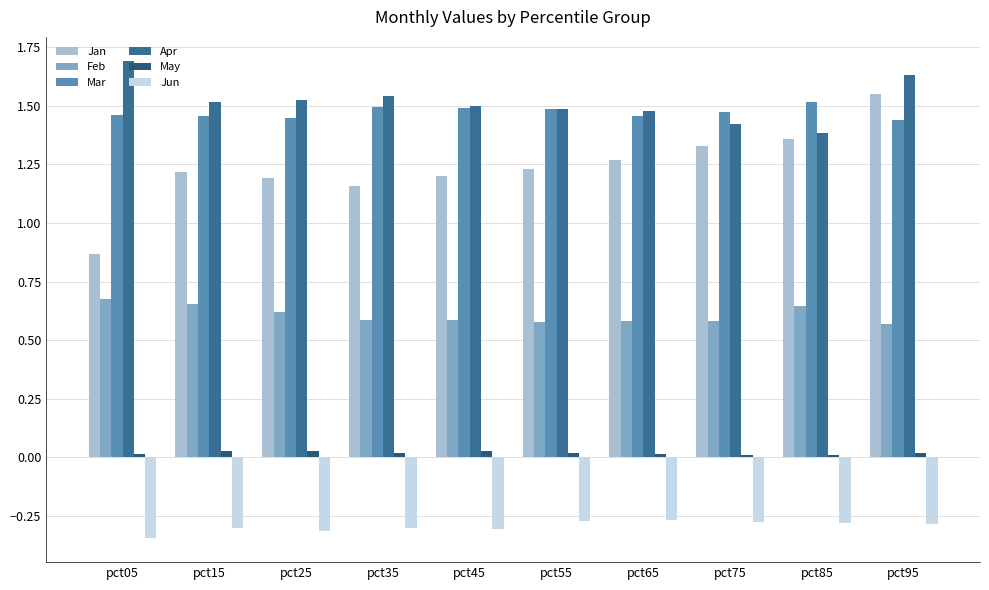

Reading left to right, transcribe all the data shown in this chart.

Jan: pct05=0.9	pct15=1.2	pct25=1.2	pct35=1.2	pct45=1.2	pct55=1.2	pct65=1.3	pct75=1.3	pct85=1.4	pct95=1.6
Feb: pct05=0.7	pct15=0.7	pct25=0.6	pct35=0.6	pct45=0.6	pct55=0.6	pct65=0.6	pct75=0.6	pct85=0.6	pct95=0.6
Mar: pct05=1.5	pct15=1.5	pct25=1.4	pct35=1.5	pct45=1.5	pct55=1.5	pct65=1.5	pct75=1.5	pct85=1.5	pct95=1.4
Apr: pct05=1.7	pct15=1.5	pct25=1.5	pct35=1.5	pct45=1.5	pct55=1.5	pct65=1.5	pct75=1.4	pct85=1.4	pct95=1.6
May: pct05=0.0	pct15=0.0	pct25=0.0	pct35=0.0	pct45=0.0	pct55=0.0	pct65=0.0	pct75=0.0	pct85=0.0	pct95=0.0
Jun: pct05=-0.3	pct15=-0.3	pct25=-0.3	pct35=-0.3	pct45=-0.3	pct55=-0.3	pct65=-0.3	pct75=-0.3	pct85=-0.3	pct95=-0.3